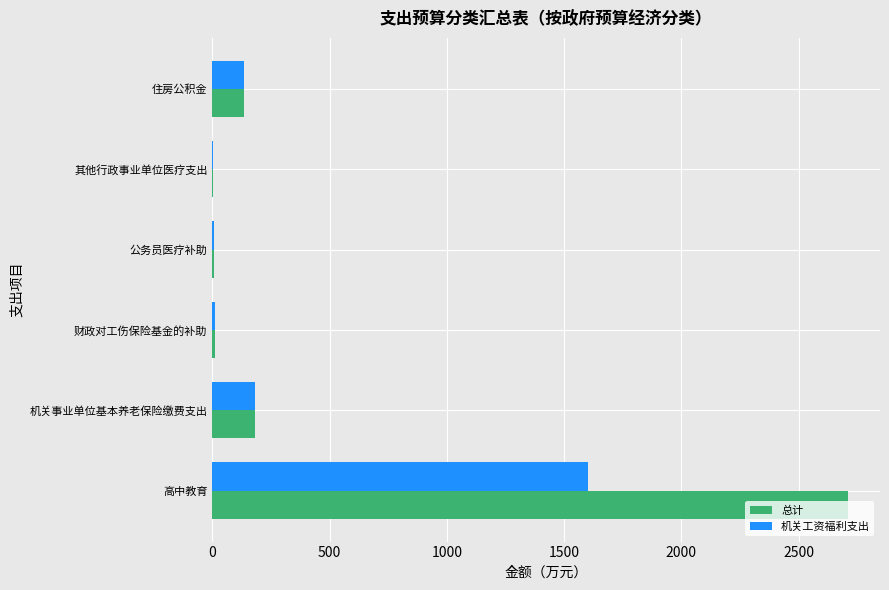

At which label is 总计 closest to 1357?

机关事业单位基本养老保险缴费支出